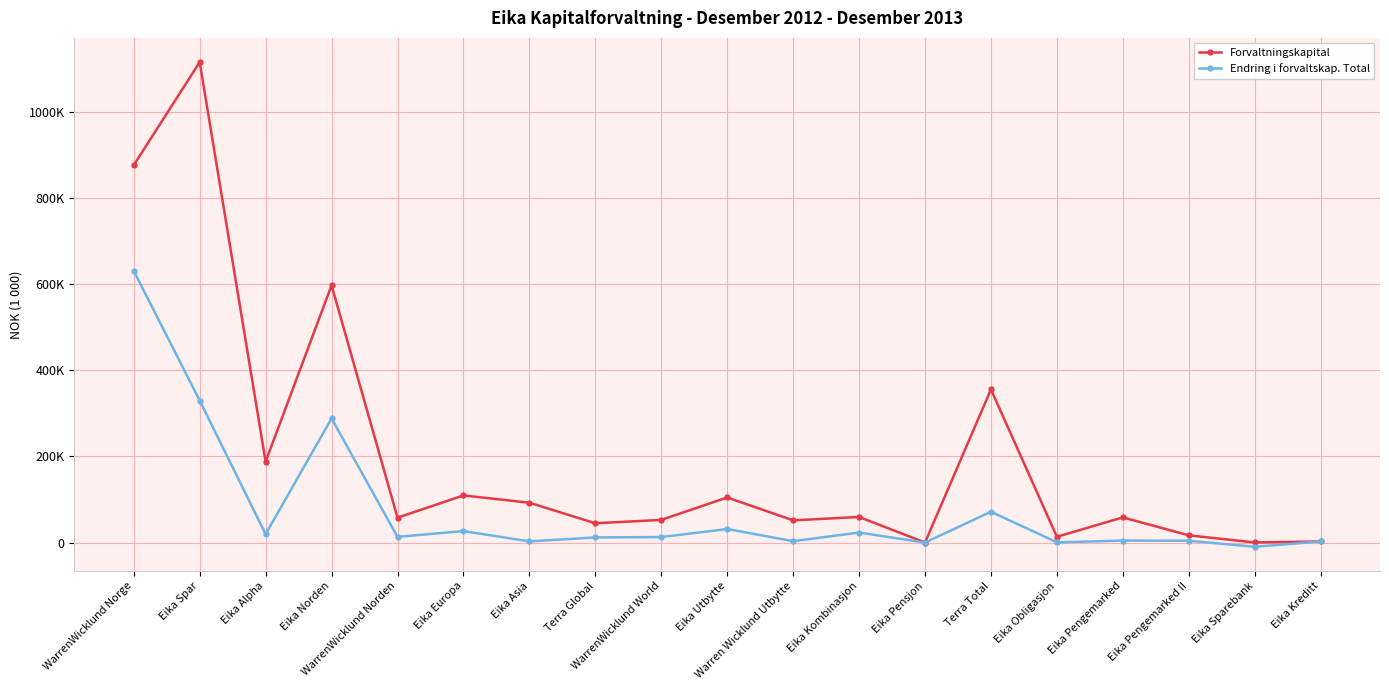

What is the highest value of the Forvaltningskapital series?

1115206